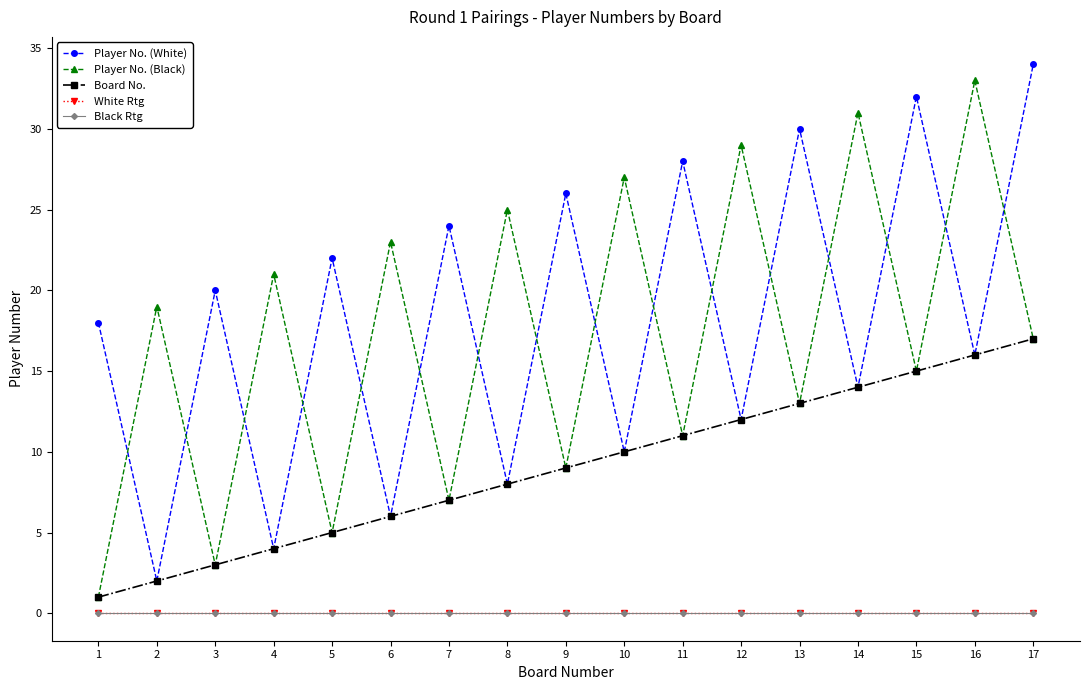

Is this an area chart (filled region under the line)?

No